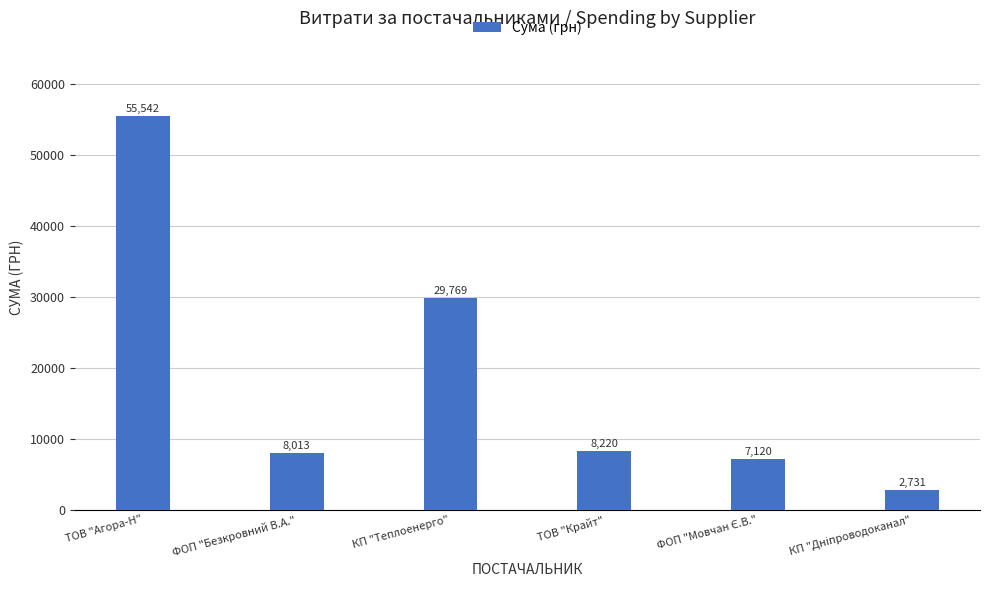

Which label corresponds to the largest value in the chart?

ТОВ "Агора-Н"